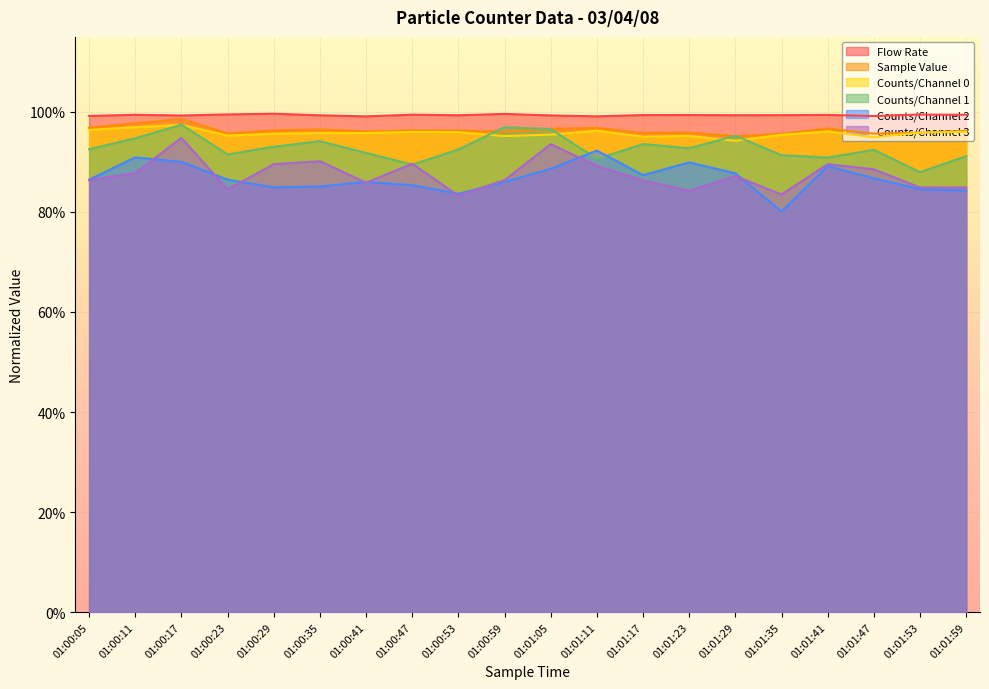

At which label is Counts/Channel 0 closest to 0?

01:01:29